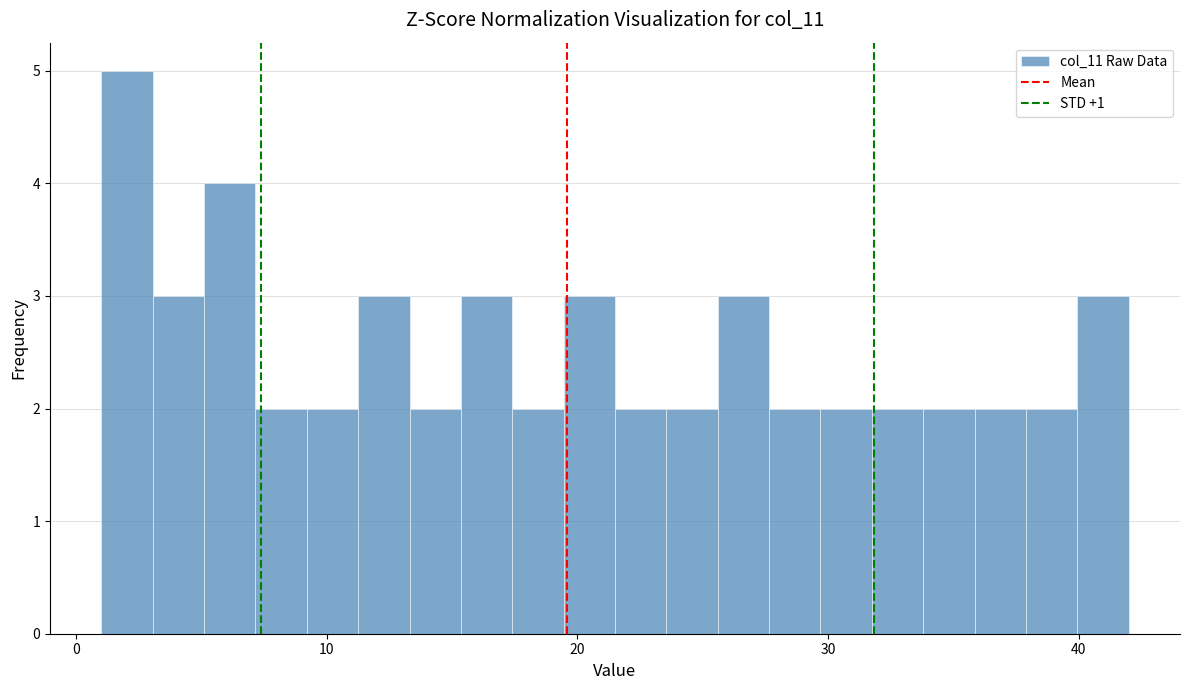

Around what value on the x-axis is the tallest bar? Give the approximate position of its centre, as read against the axis.

2